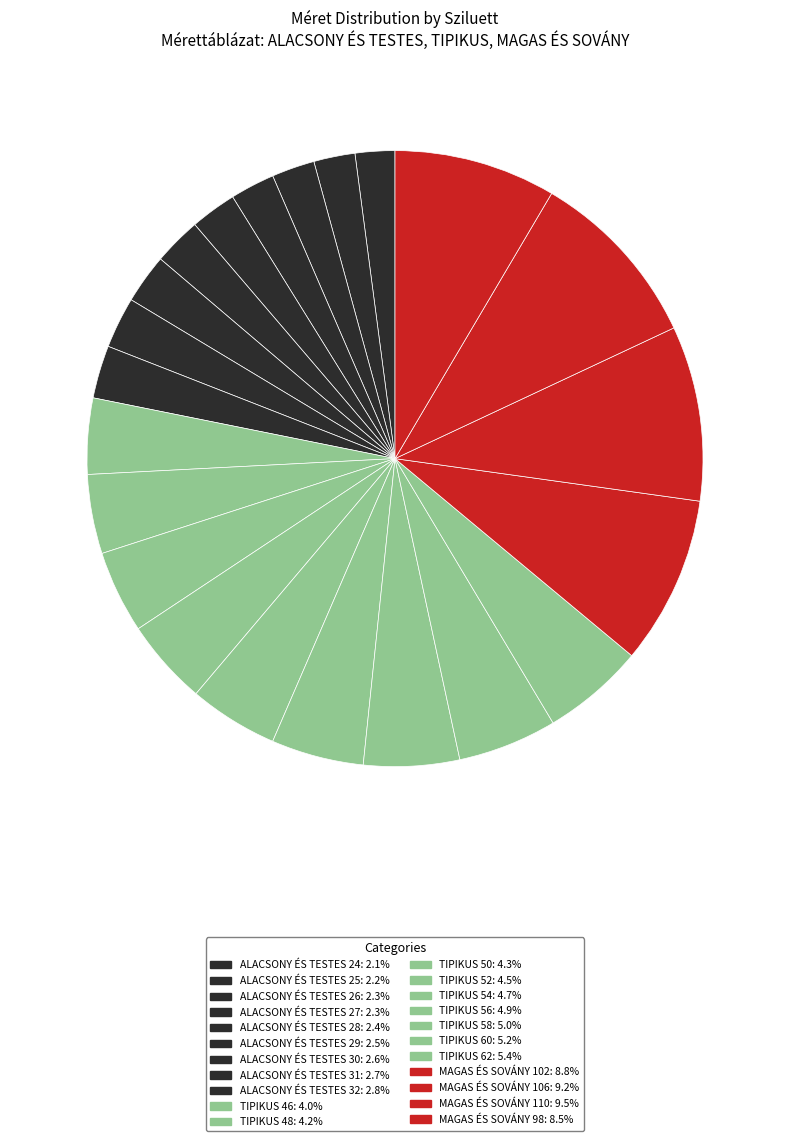

What percentage is the TIPIKUS 46 slice, to the nearest percent?

4%